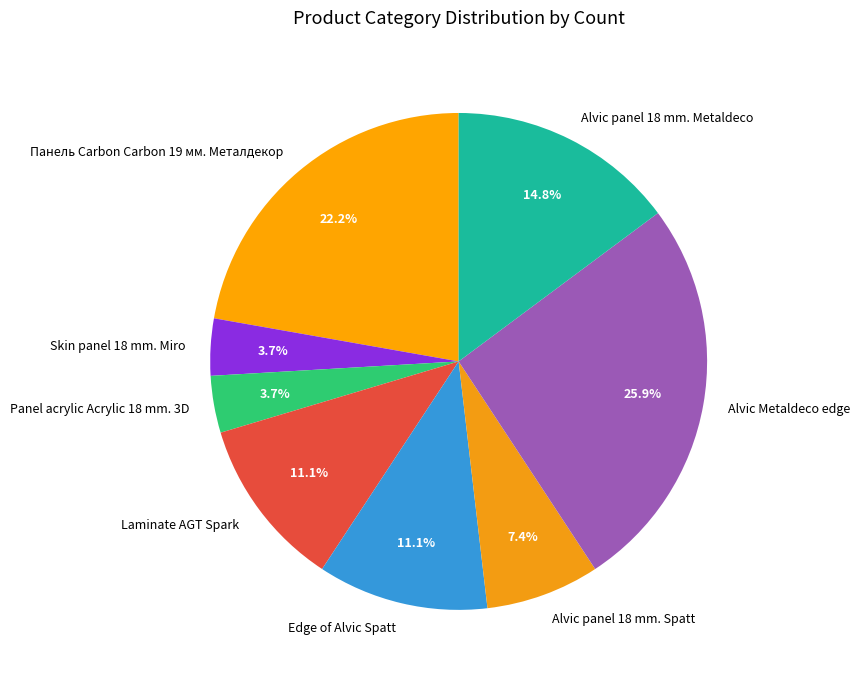

Does Alvic panel 18 mm. Spatt represent more than half of the total?

No